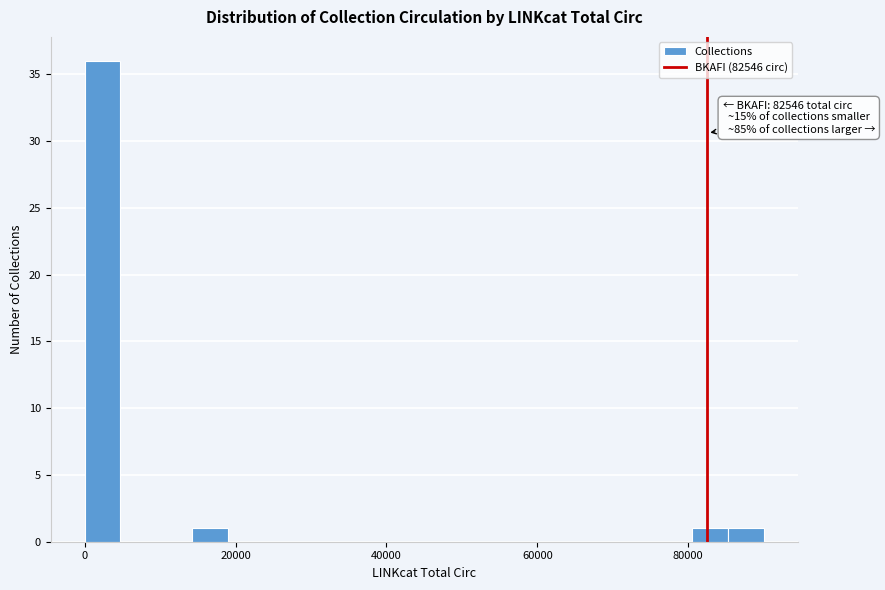

Around what value on the x-axis is the tallest bar? Give the approximate position of its centre, as read against the axis.

2000